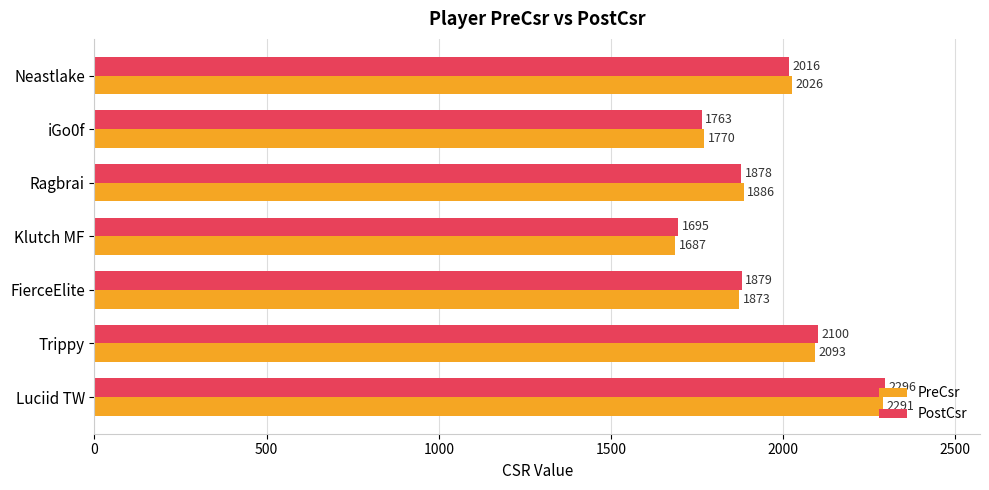

At how many categories does at least one series exceed 1938?

3